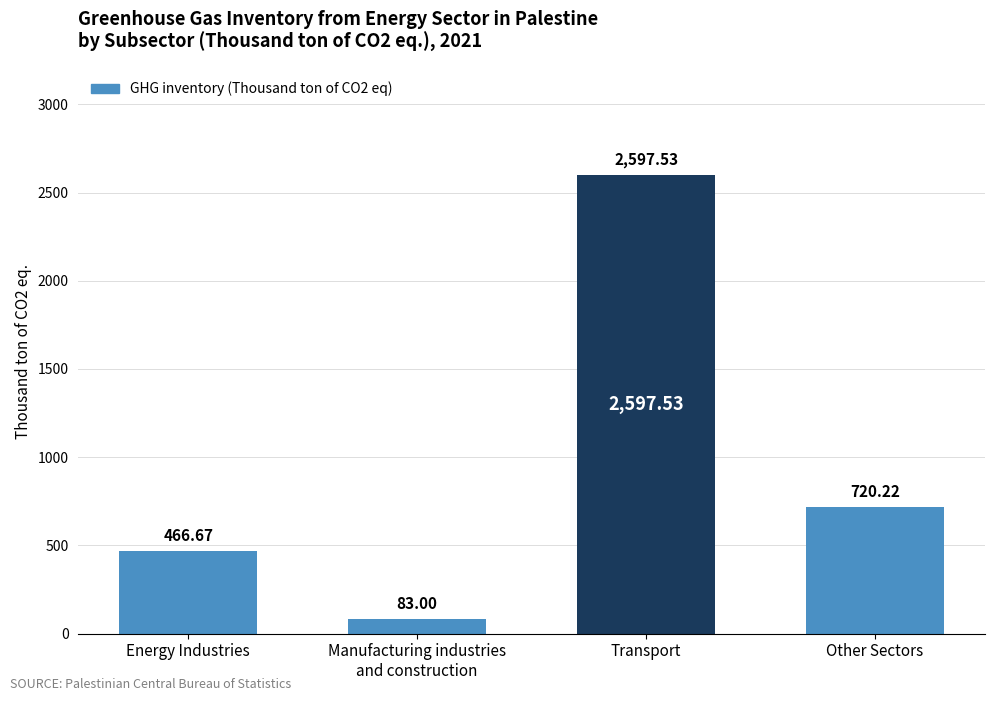

Read the value at Energy Industries.

466.7